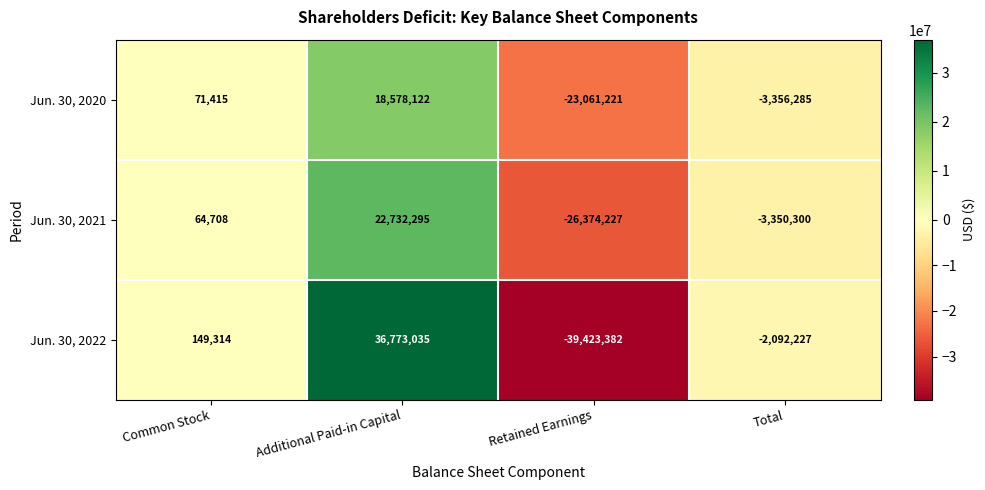

Which series has the widest spread of values?

Jun. 30, 2022